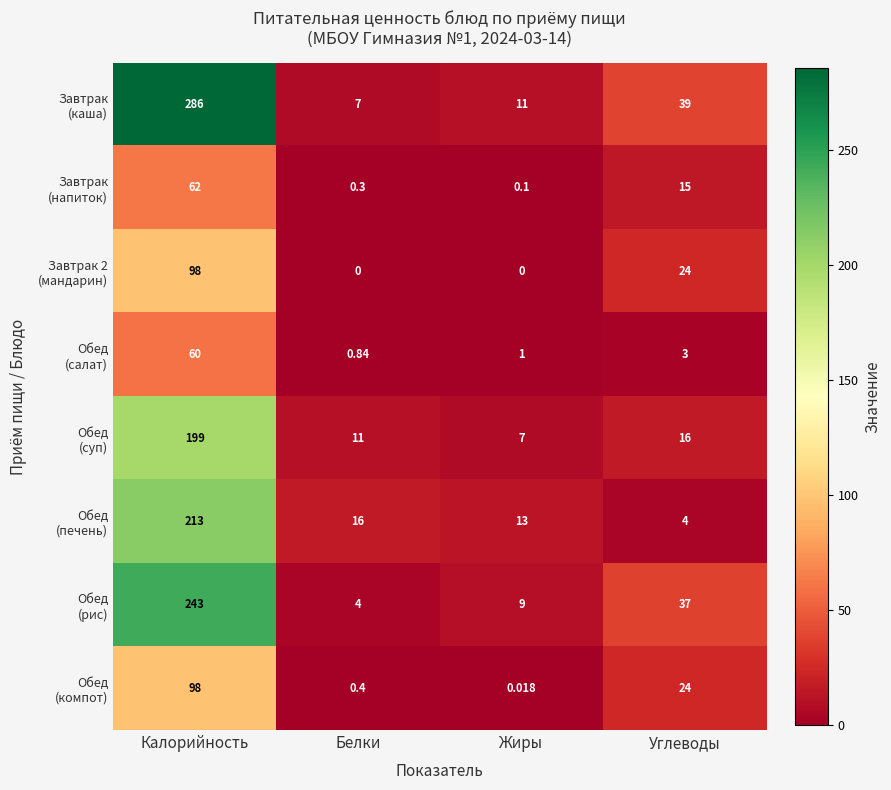

At which category is the sum across all series the highest?

Калорийность